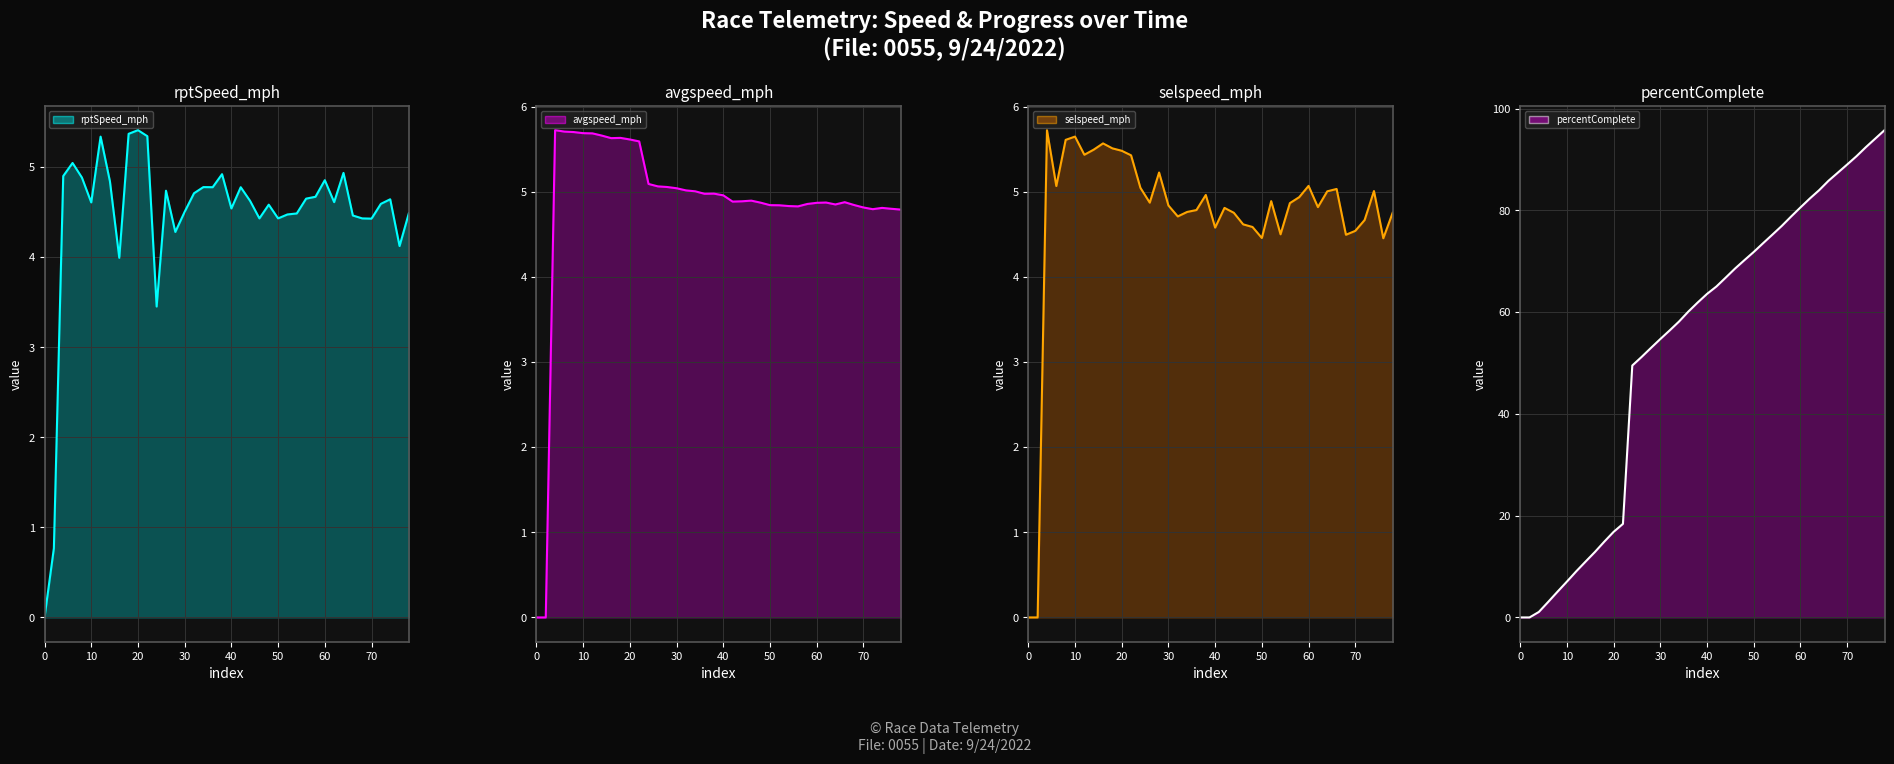

The value of percentComplete at 64 is 149.3. True or false?

False